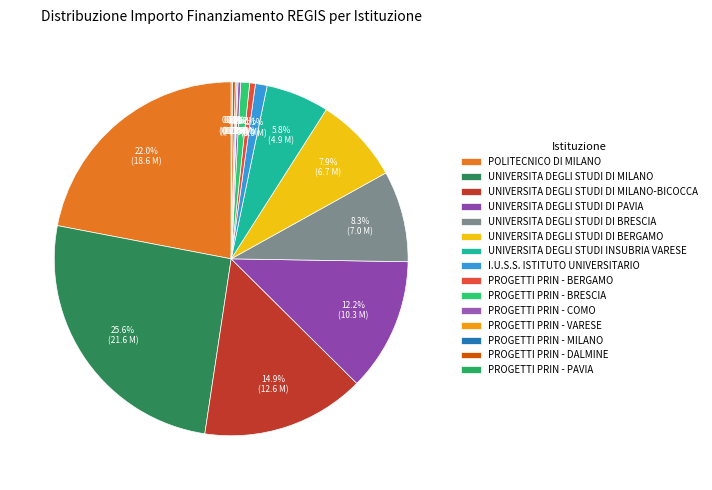

Which category has the smallest portion of the pie?

PROGETTI PRIN - VARESE